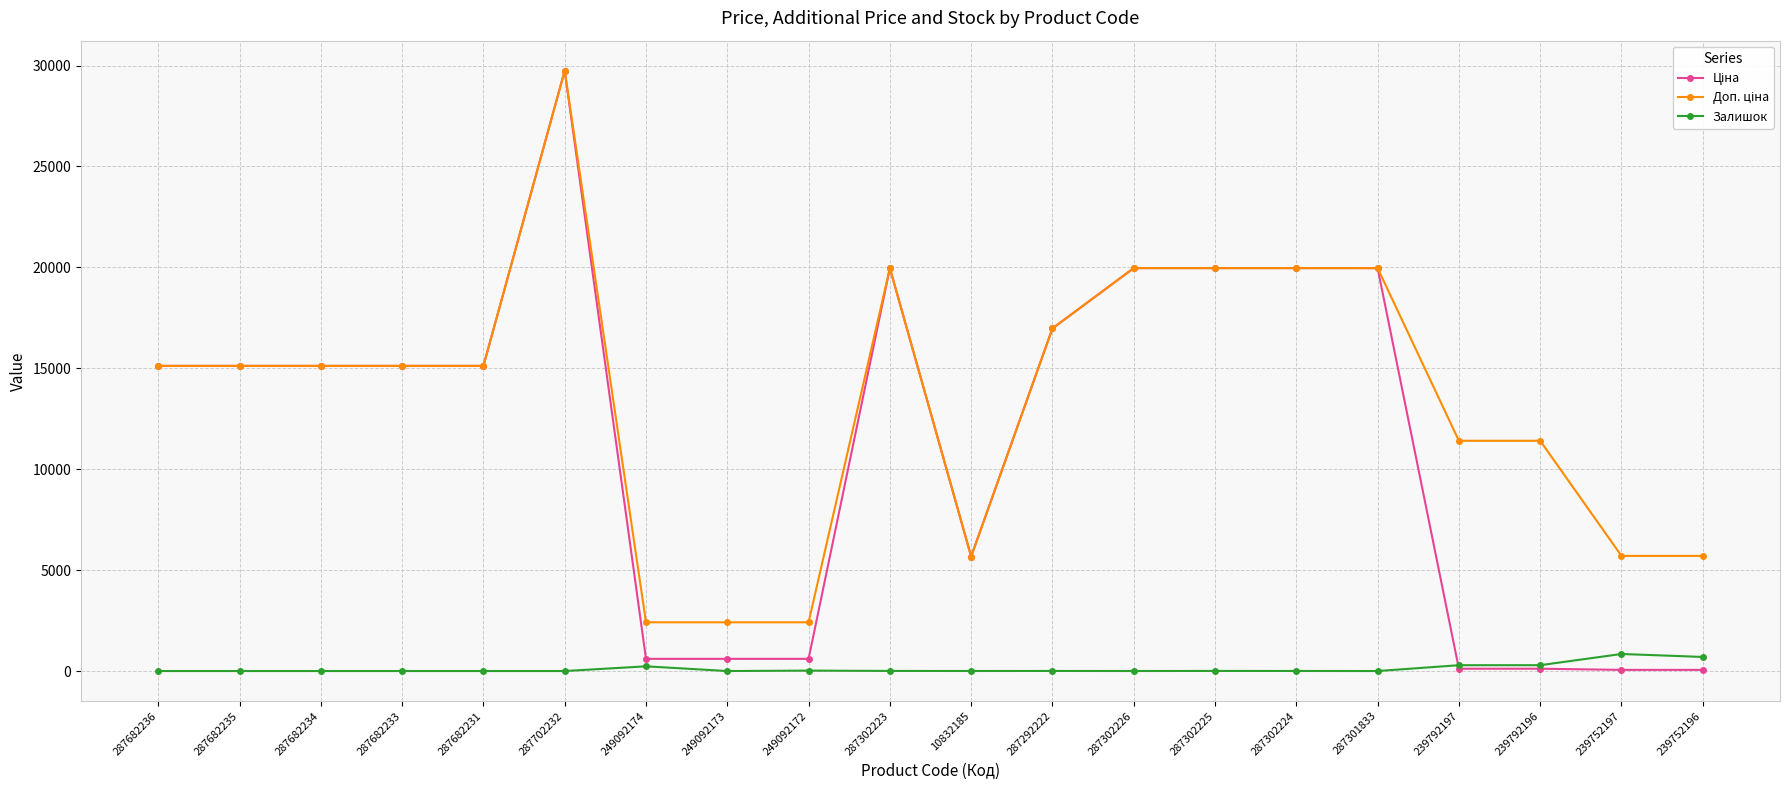

What is the spread (max minus min) of values at 287682233?

15120.0